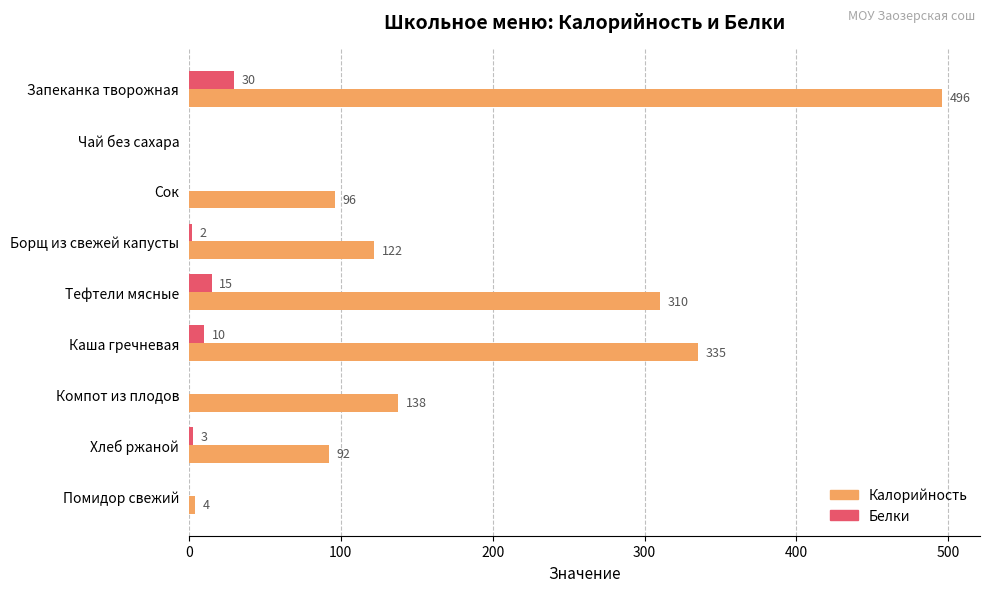

What is the total value across all series at Запеканка творожная?

526